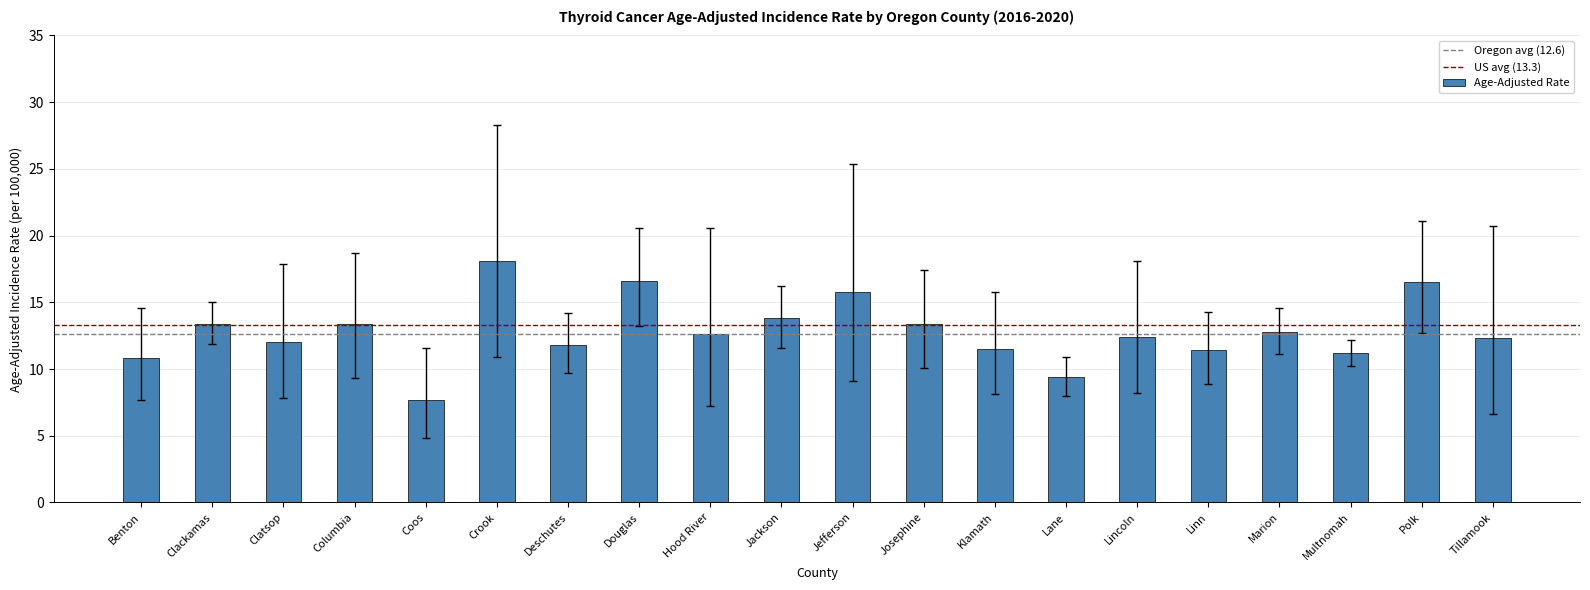

Approximately how many times larger is the value at Clackamas compared to Columbia?

1.0